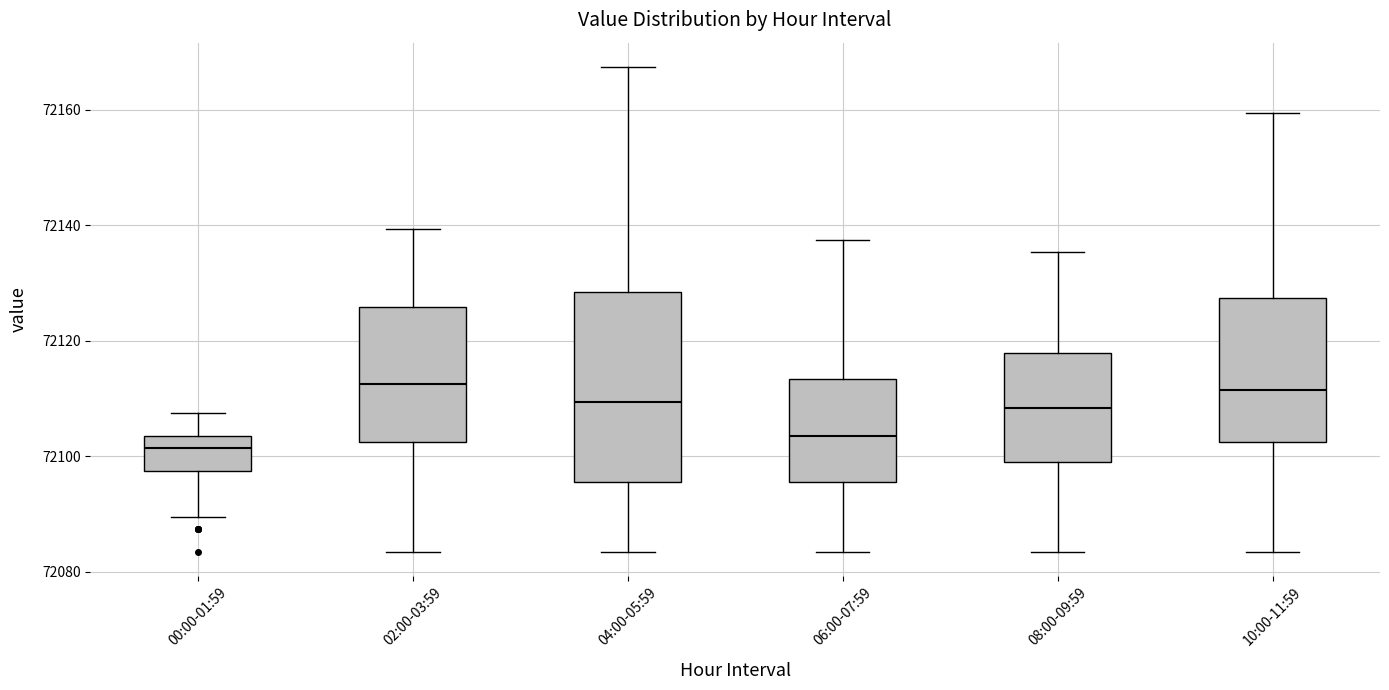

Where does the upper whisker of the box for 08:00-09:59 end on the y-axis? The values are not printed on the chart, so give them approximately, as read against the axis.

72136